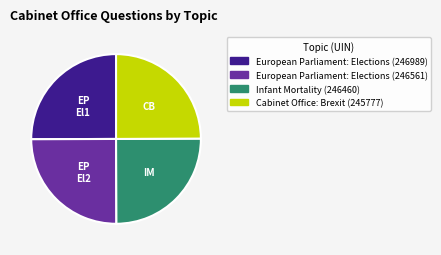

True or false: IM accounts for 25% of the total.

True